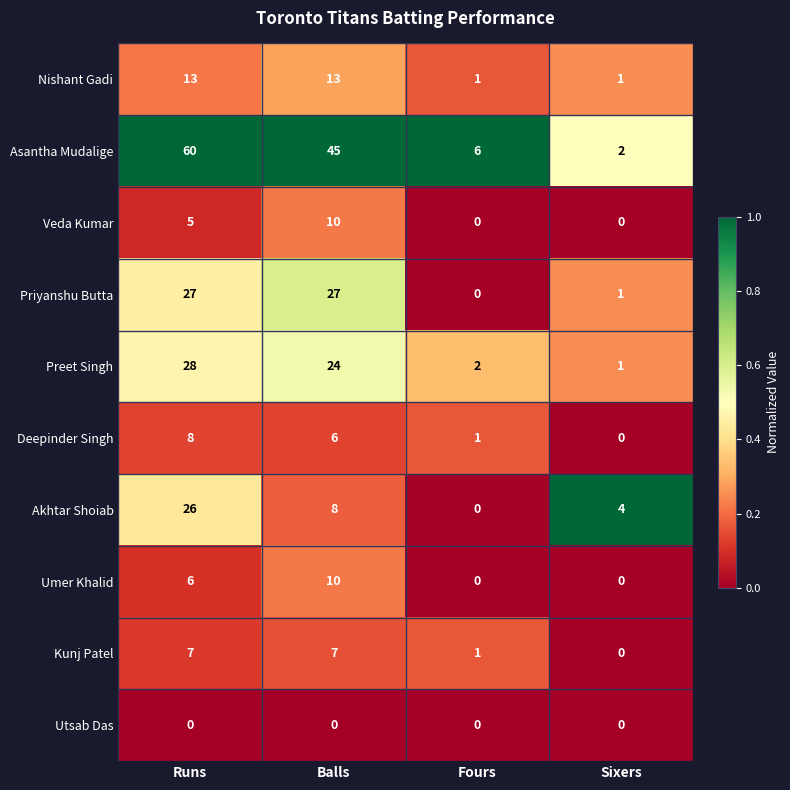

Count the number of data series in this chart.

10